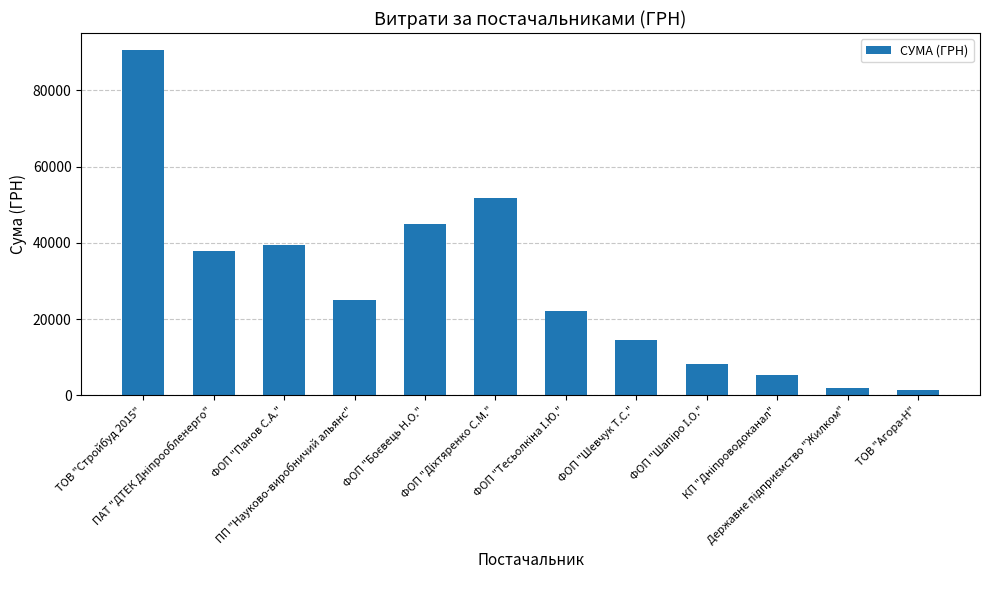

Are the bars grouped side by side (vs. stacked)?

No